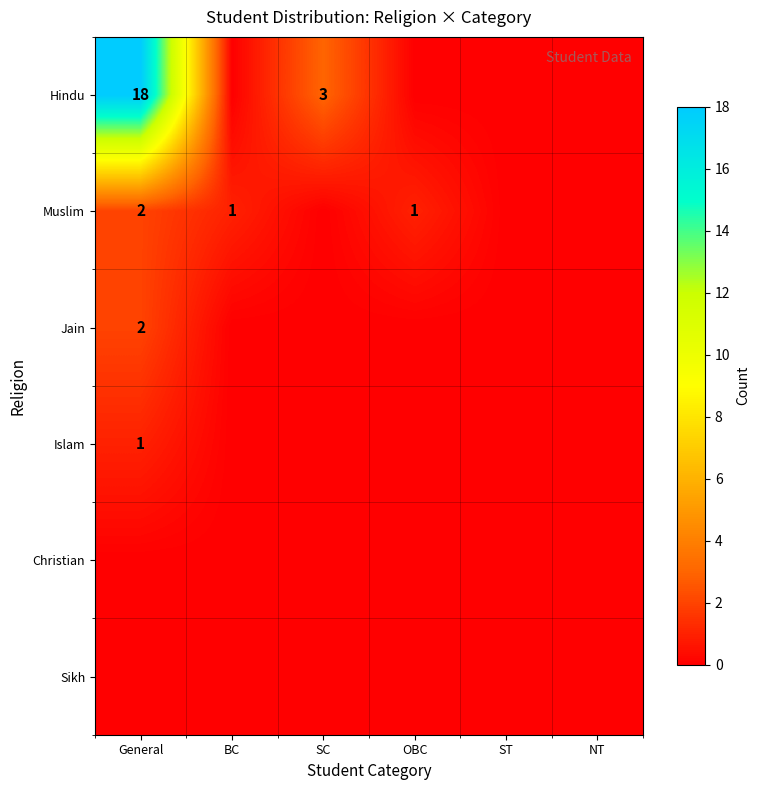

What is the total value across all series at SC?

3